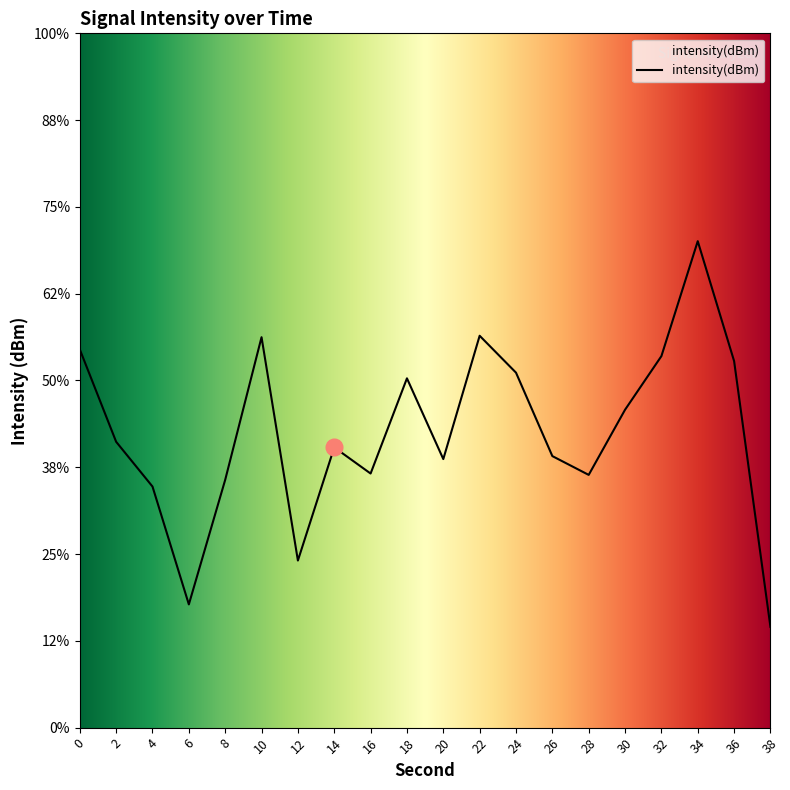

Reading left to right, list all the values displayed in this chart.

-128.2	-133.5	-136.1	-142.9	-135.7	-127.5	-140.4	-133.9	-135.4	-129.9	-134.5	-127.4	-129.5	-134.4	-135.4	-131.7	-128.6	-122.0	-128.9	-144.2